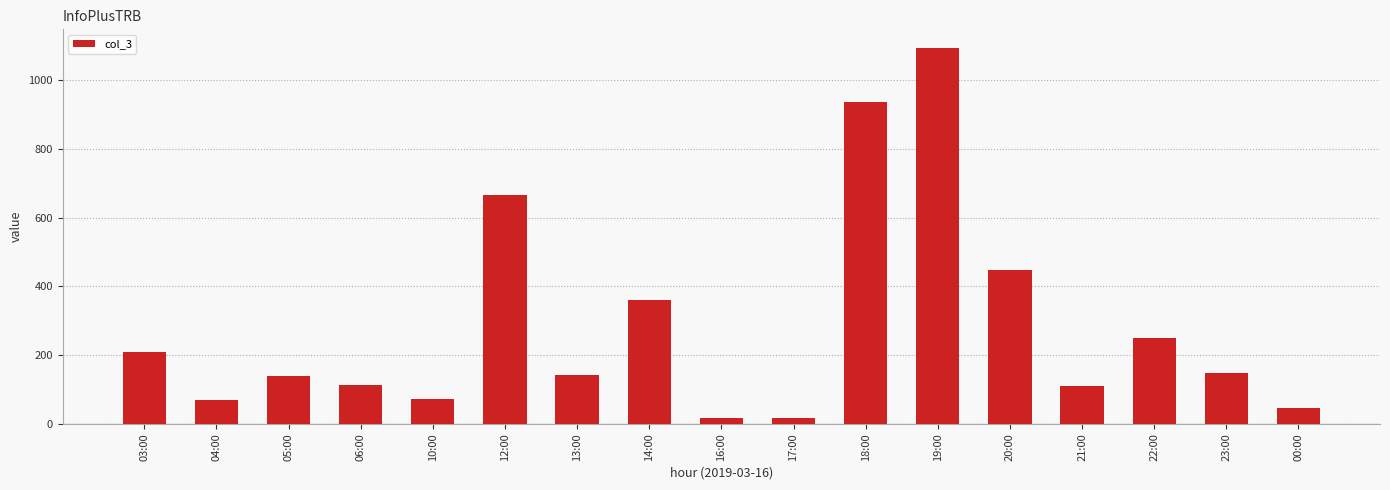

Are the bars grouped side by side (vs. stacked)?

No